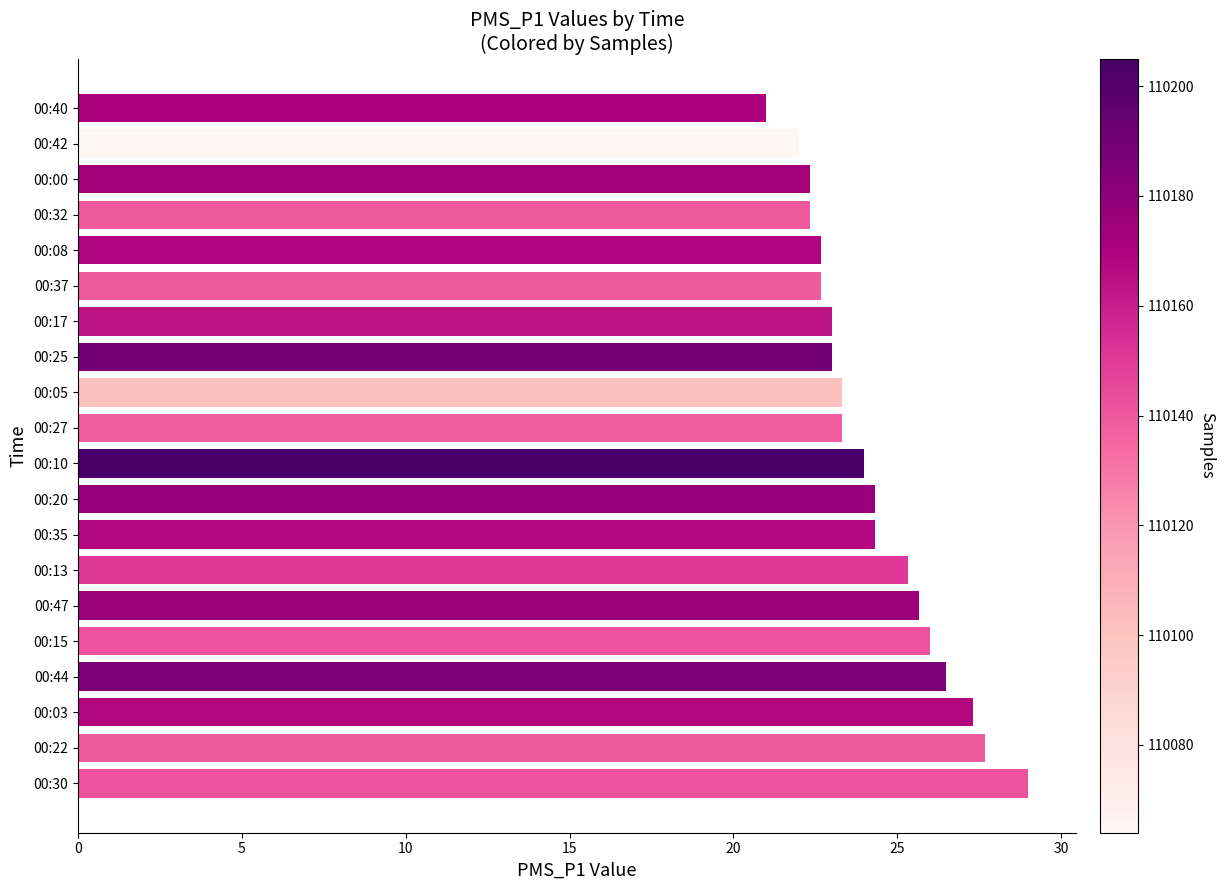

What is the maximum value shown in the chart?

29.0